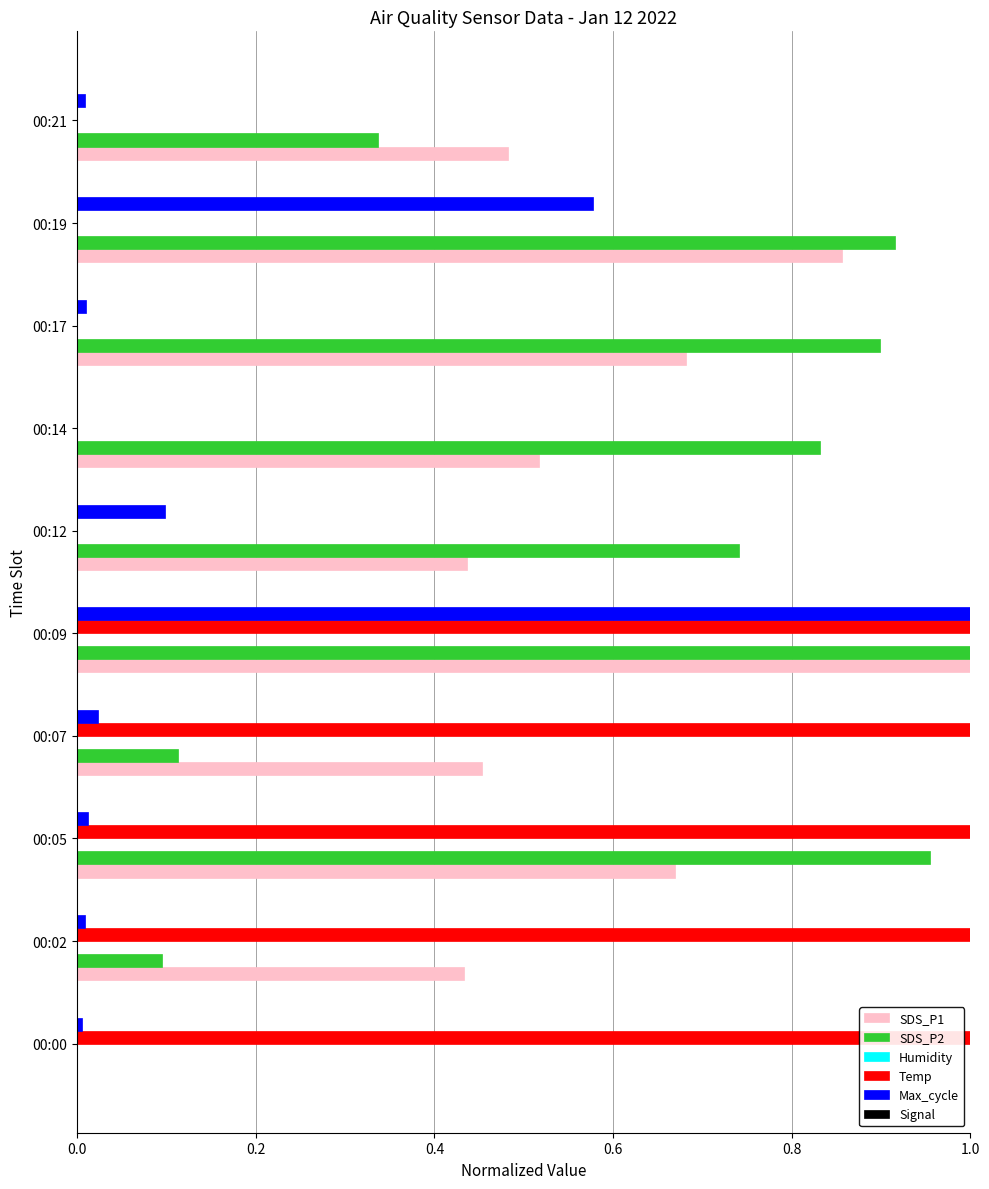

Between 00:02 and 00:19, which series saw the biggest shift?

Temp